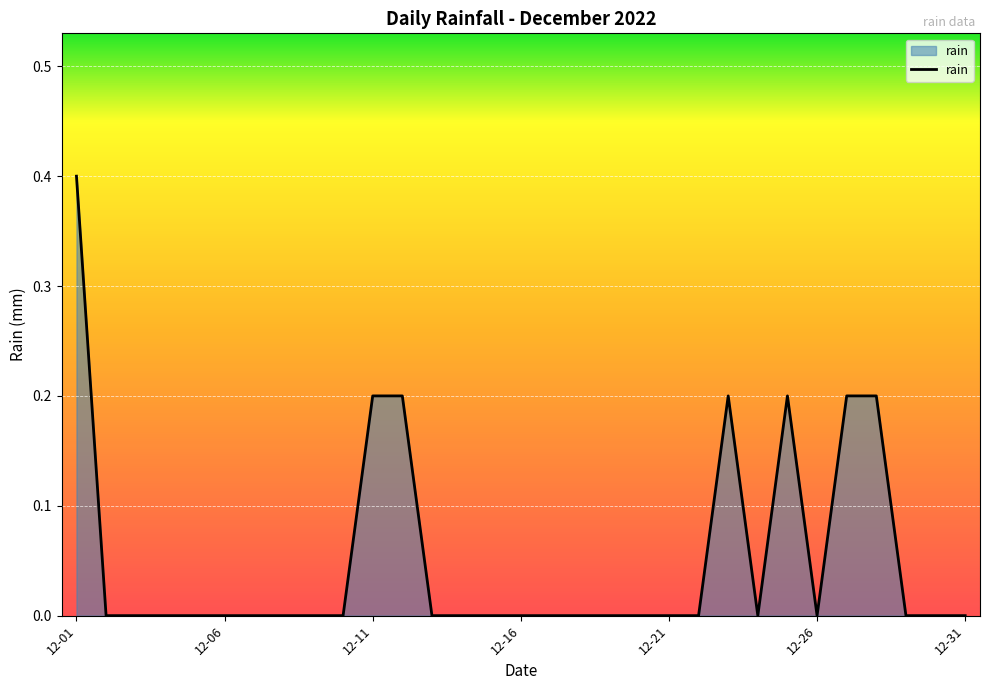

What is the greatest value displayed?

0.4